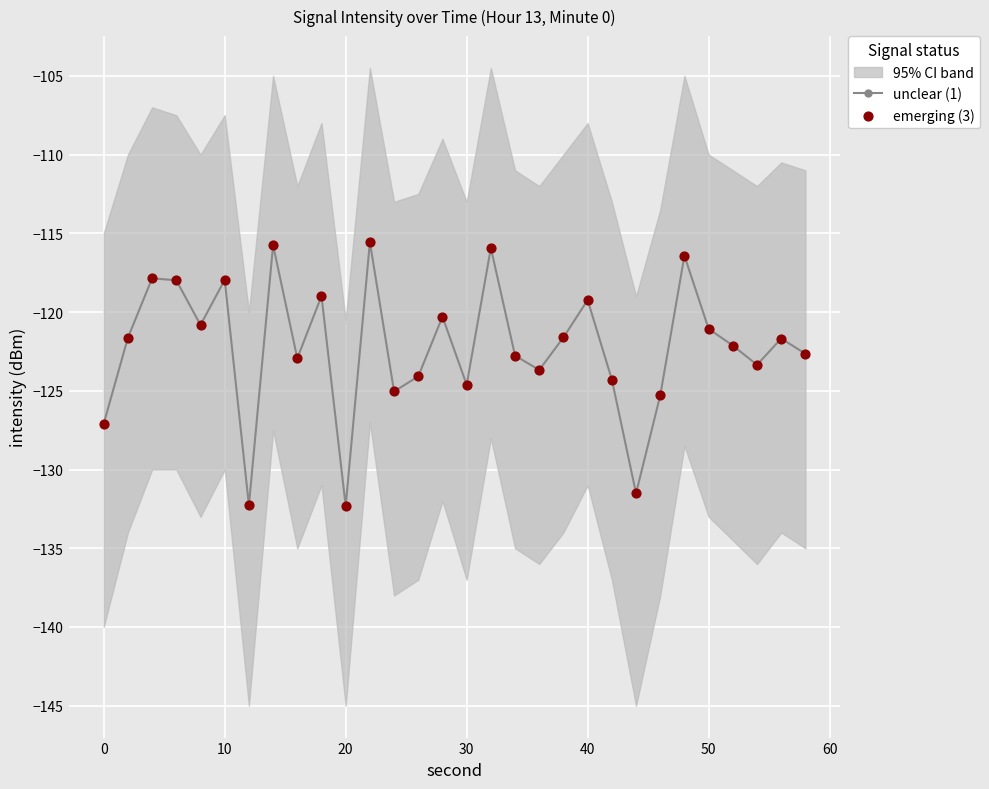

At how many categories does at least one series exceed -117?

4